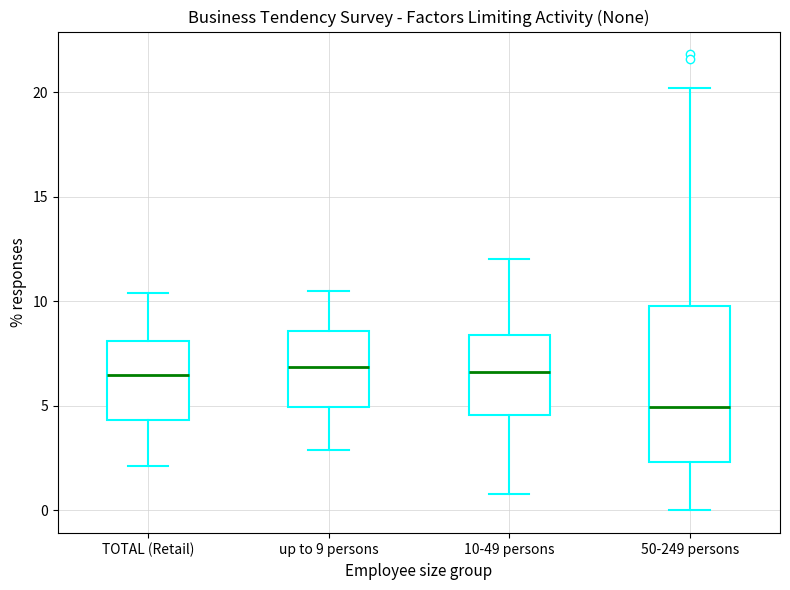

Reading left to right, transcribe this box plot: for each box, give where its median line is, the range the box spans, and where its two whiskers end, as read against the y-axis. The values are not printed on the chart, so give them approximately, as read against the axis.

TOTAL (Retail): median 6.5, box 4.5 to 8.0, whiskers 2.0 to 10.5
up to 9 persons: median 7.0, box 5.0 to 8.5, whiskers 3.0 to 10.5
10-49 persons: median 6.5, box 4.5 to 8.5, whiskers 1.0 to 12.0
50-249 persons: median 5.0, box 2.5 to 10.0, whiskers 0.0 to 20.0